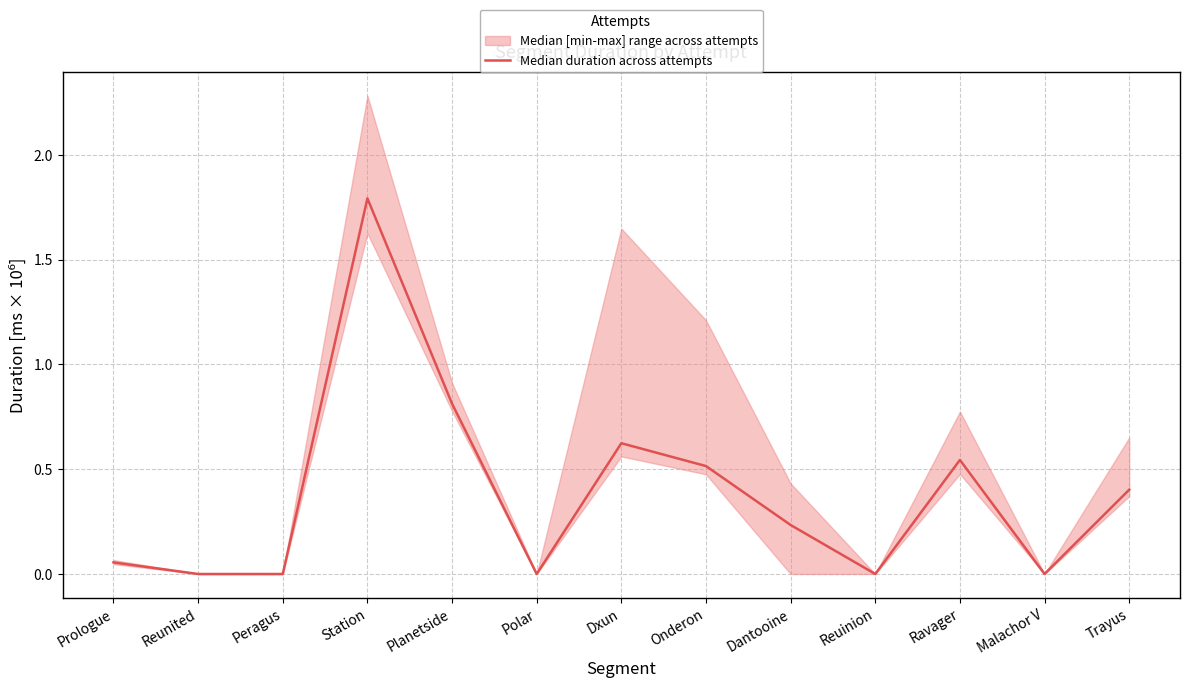

How many values are above zero?

8